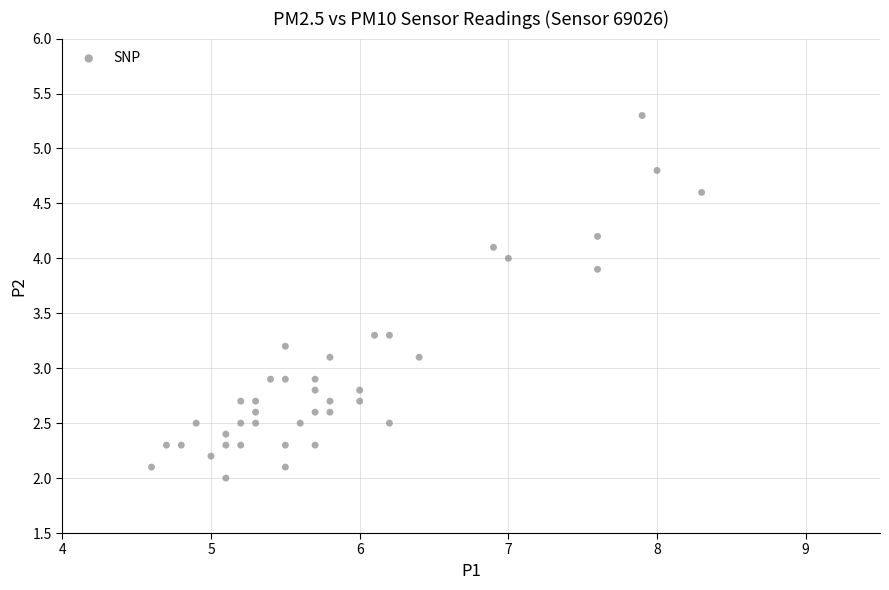

What is the range of X values (max minus min)?

3.7